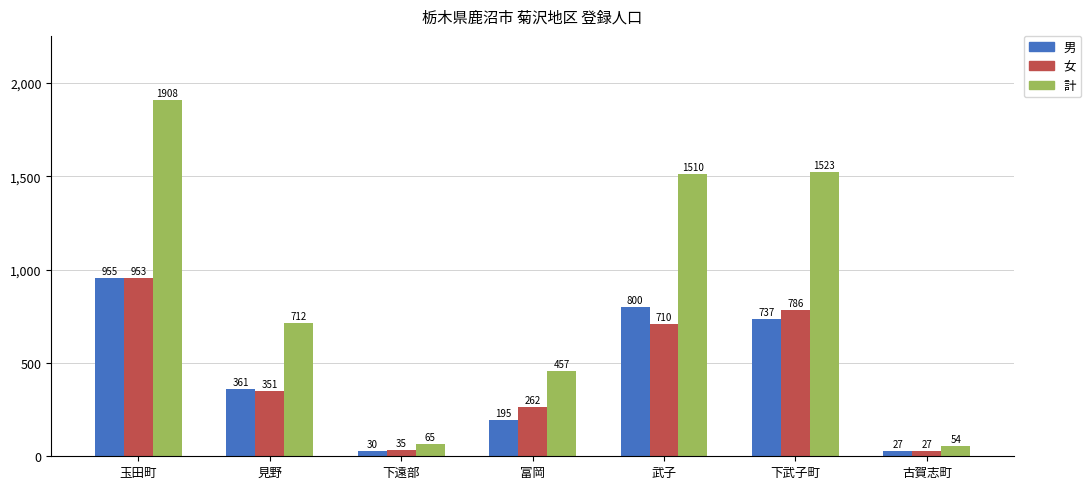

True or false: 男 has a value of 800 at 武子.

True